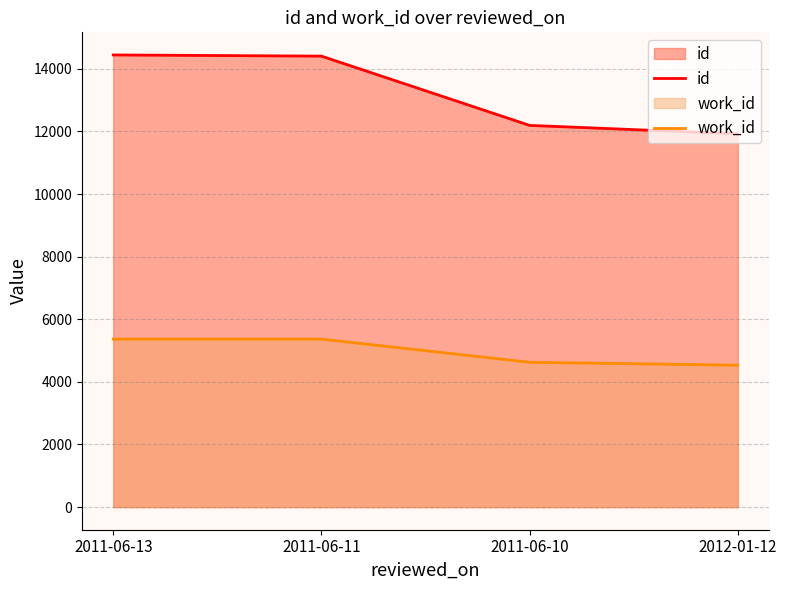

True or false: id and work_id cross at least once.

False